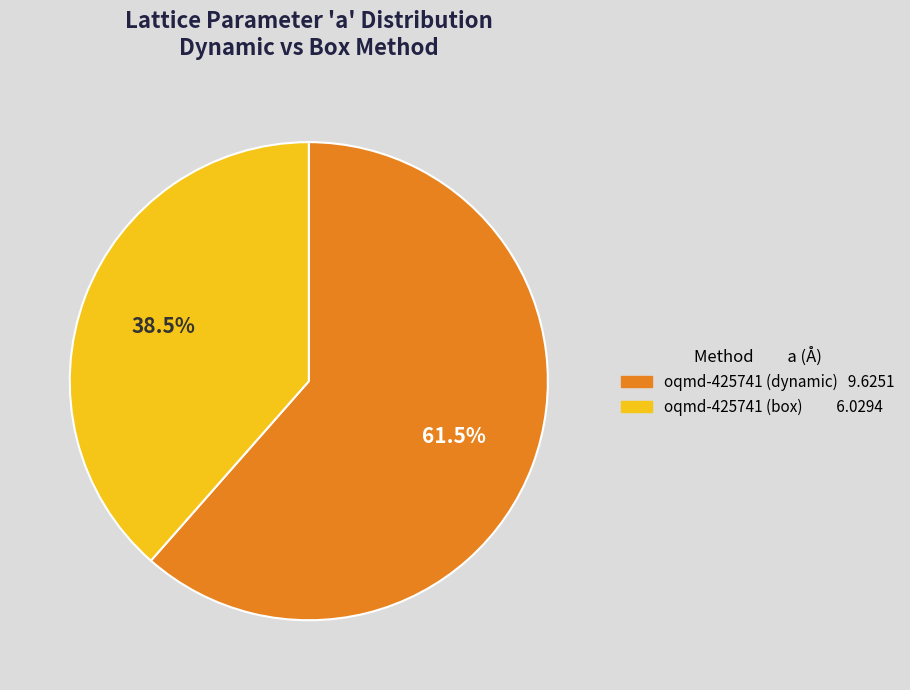

Does any single category account for the majority?

Yes